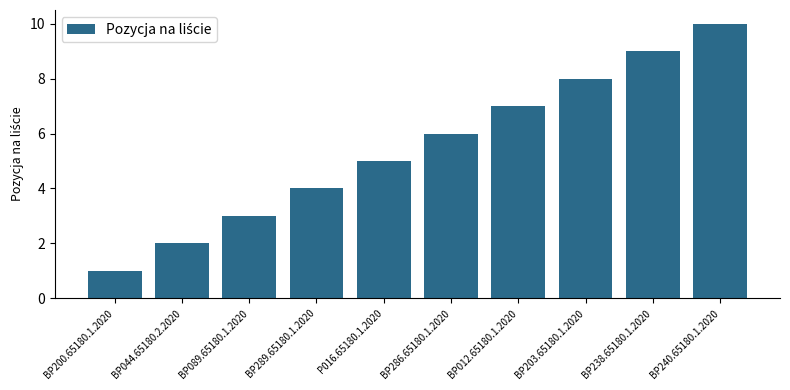

Reading right to left, extract all data points from this chart.

10	9	8	7	6	5	4	3	2	1